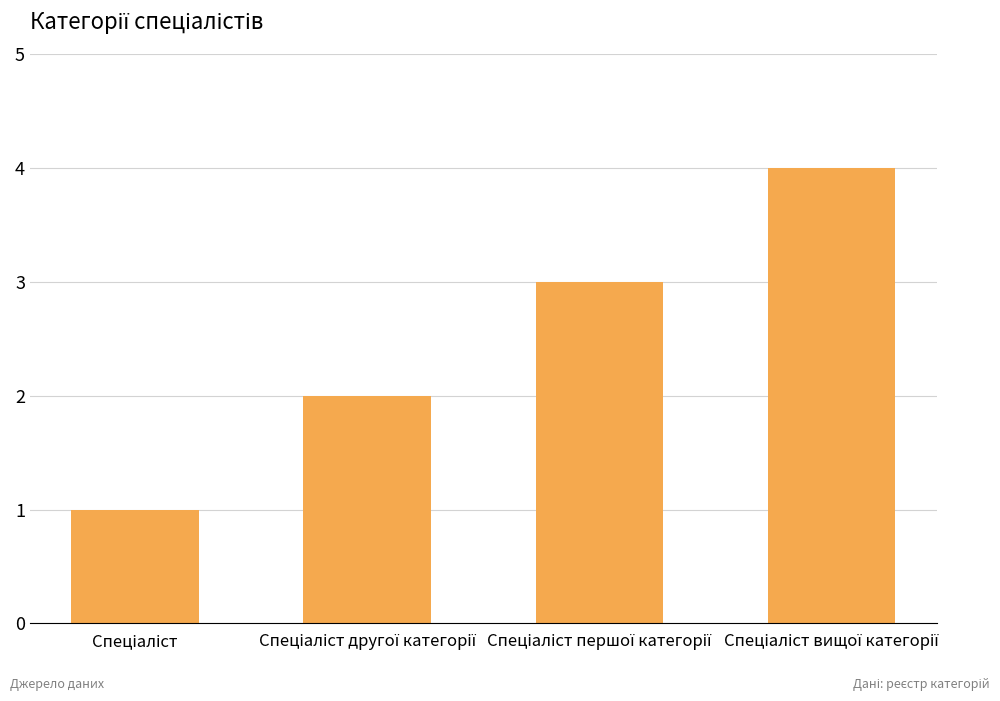

What is the difference between the maximum and minimum values?

3